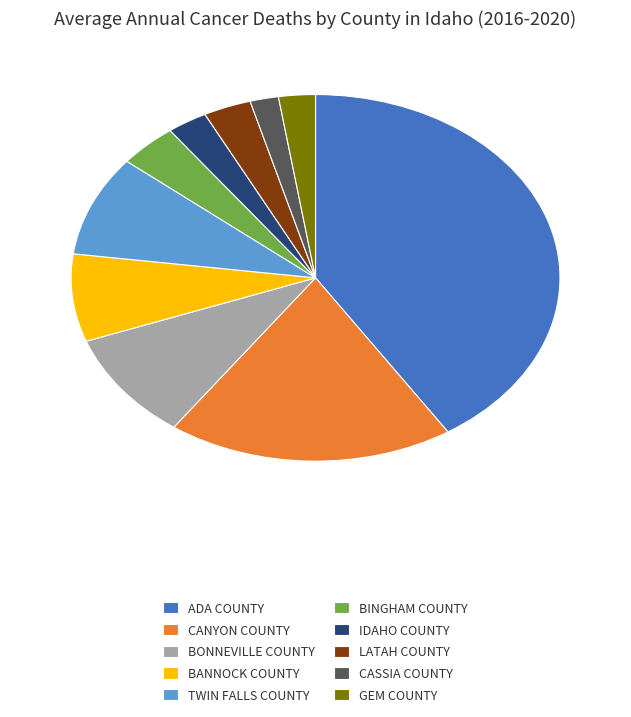

How many slices are in this pie chart?

10